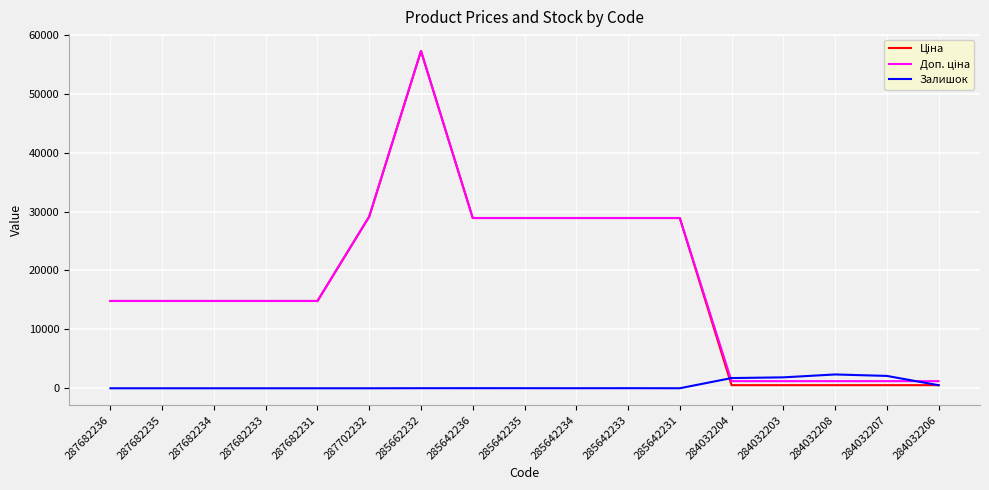

Does the chart have visible grid lines?

Yes